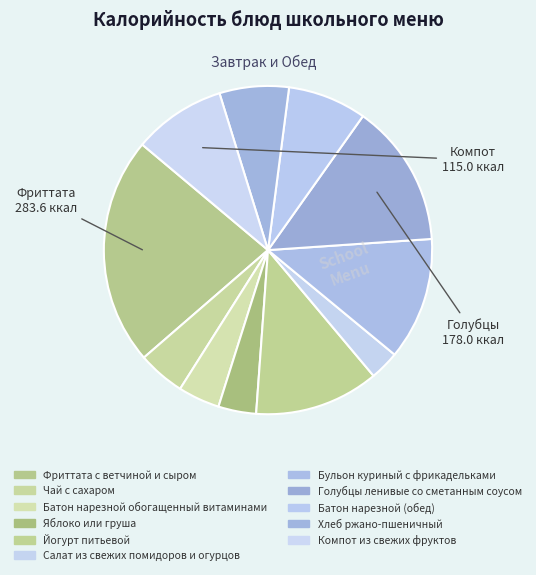

How many segments does this pie chart have?

11